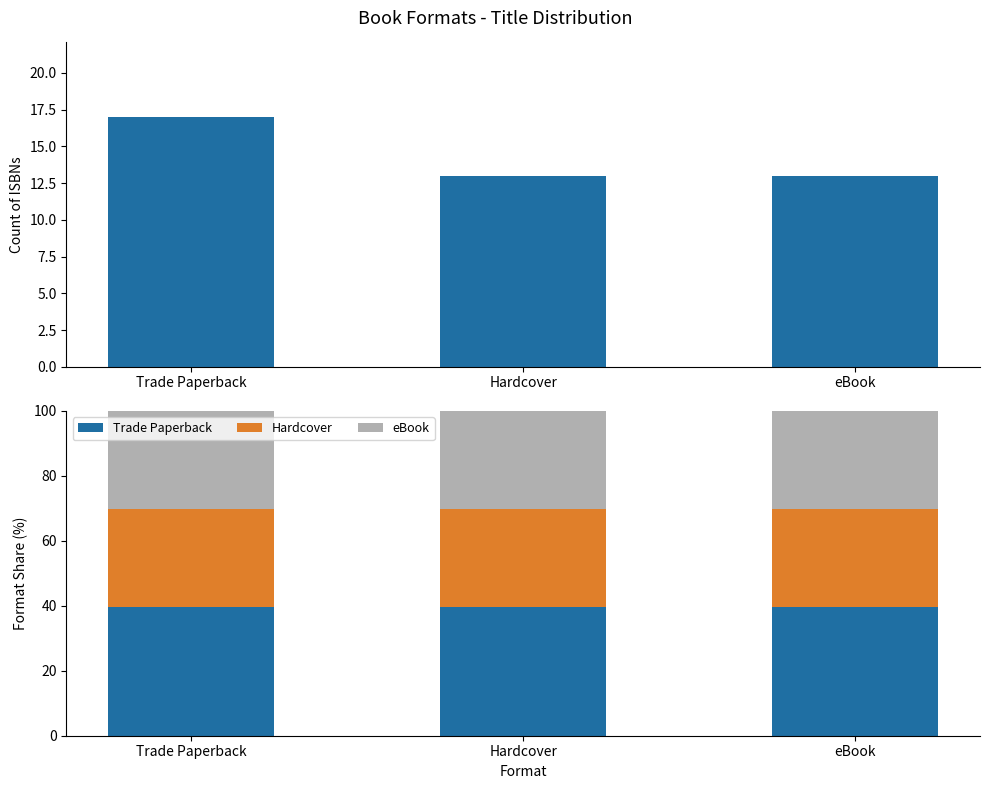

Is the value of Trade Paperback at eBook greater than the value of eBook at eBook?

Yes